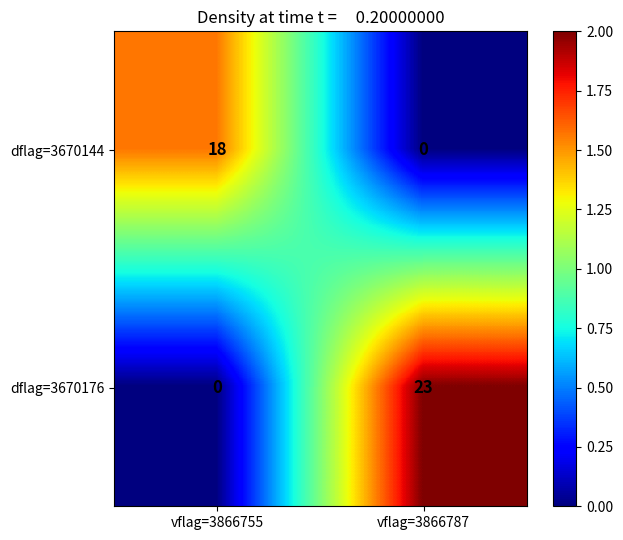

What is the difference between the maximum and minimum values in the dflag=3670176 series?

23